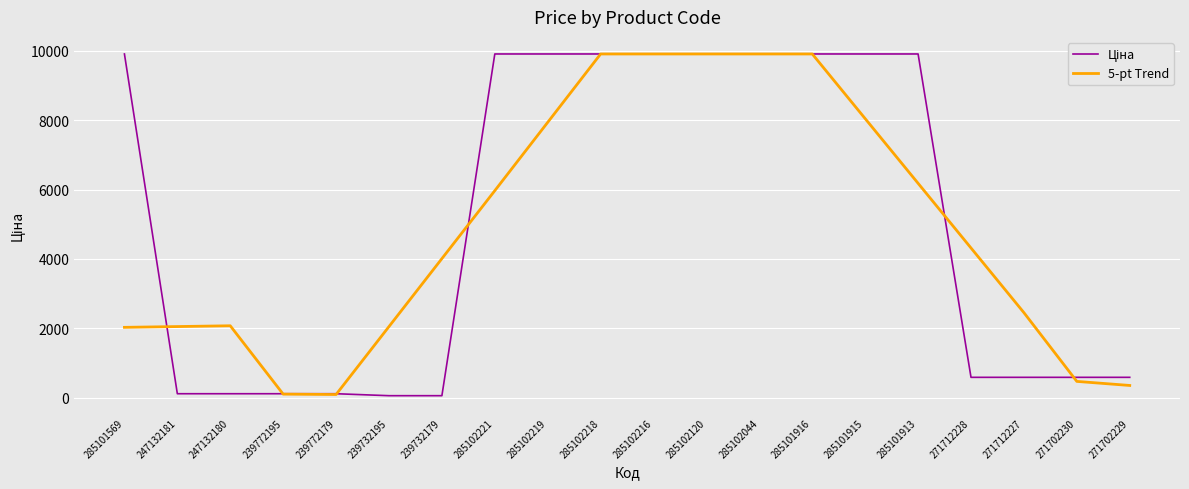

Is it true that 5-pt Trend equals 9908.5 at 285102218?

True